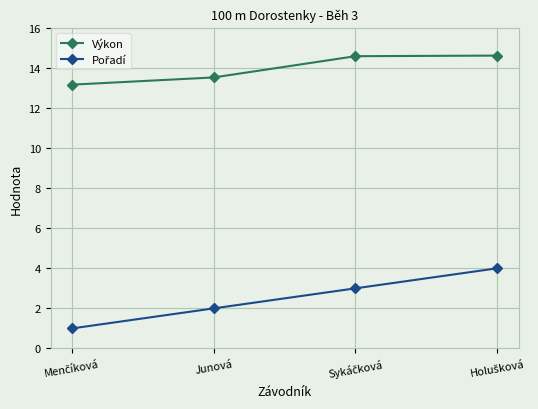

Is this an area chart (filled region under the line)?

No